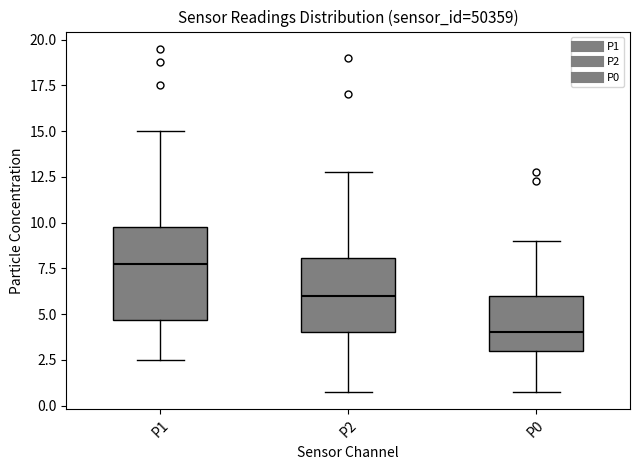

Which box has the highest median line?

P1